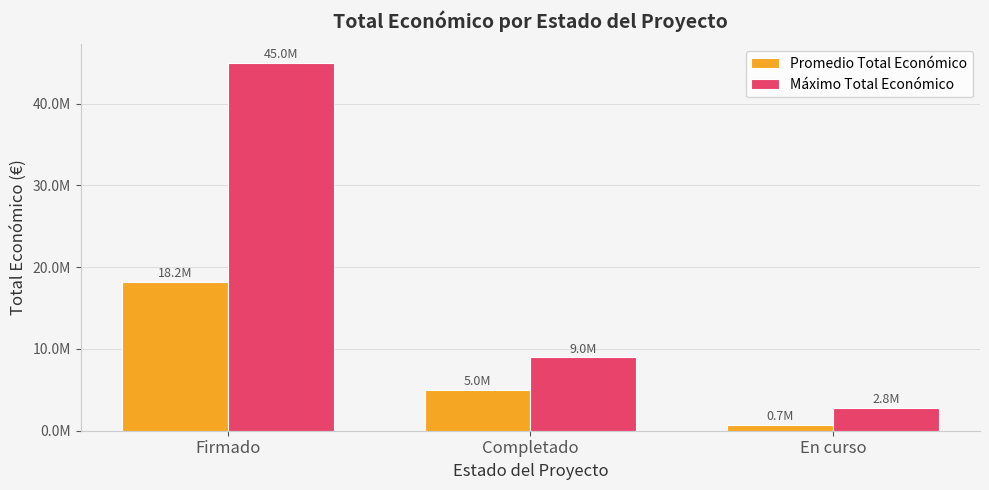

Between Firmado and Completado, which series saw the biggest shift?

Máximo Total Económico